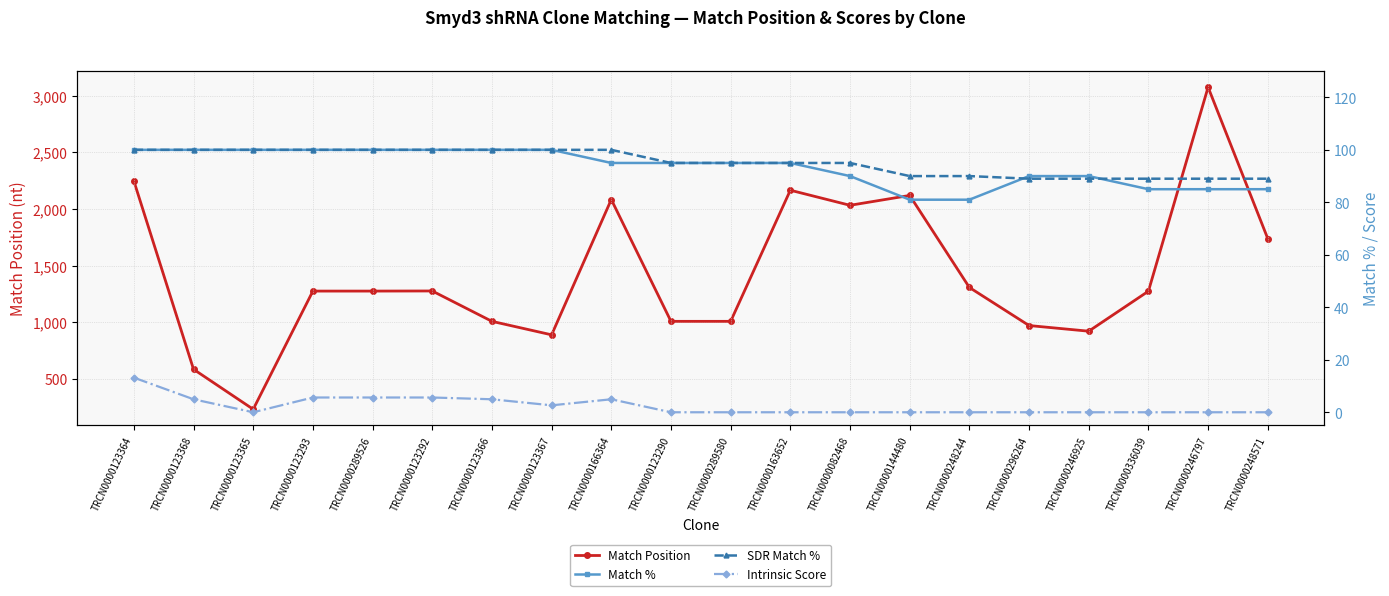

Reading left to right, transcribe all the data shown in this chart.

Match Position: 2248.0	586.0	233.0	1276.0	1276.0	1277.0	1009.0	890.0	2084.0	1009.0	1009.0	2166.0	2033.0	2120.0	1308.0	972.0	922.0	1275.0	3075.0	1739.0
Match %: 100.0	100.0	100.0	100.0	100.0	100.0	100.0	100.0	95.0	95.0	95.0	95.0	90.0	81.0	81.0	90.0	90.0	85.0	85.0	85.0
SDR Match %: 100.0	100.0	100.0	100.0	100.0	100.0	100.0	100.0	100.0	95.0	95.0	95.0	95.0	90.0	90.0	89.0	89.0	89.0	89.0	89.0
Intrinsic Score: 13.2	5.0	0.0	5.6	5.6	5.6	5.0	2.6	5.0	0.0	0.0	0.0	0.0	0.0	0.0	0.0	0.0	0.0	0.0	0.0